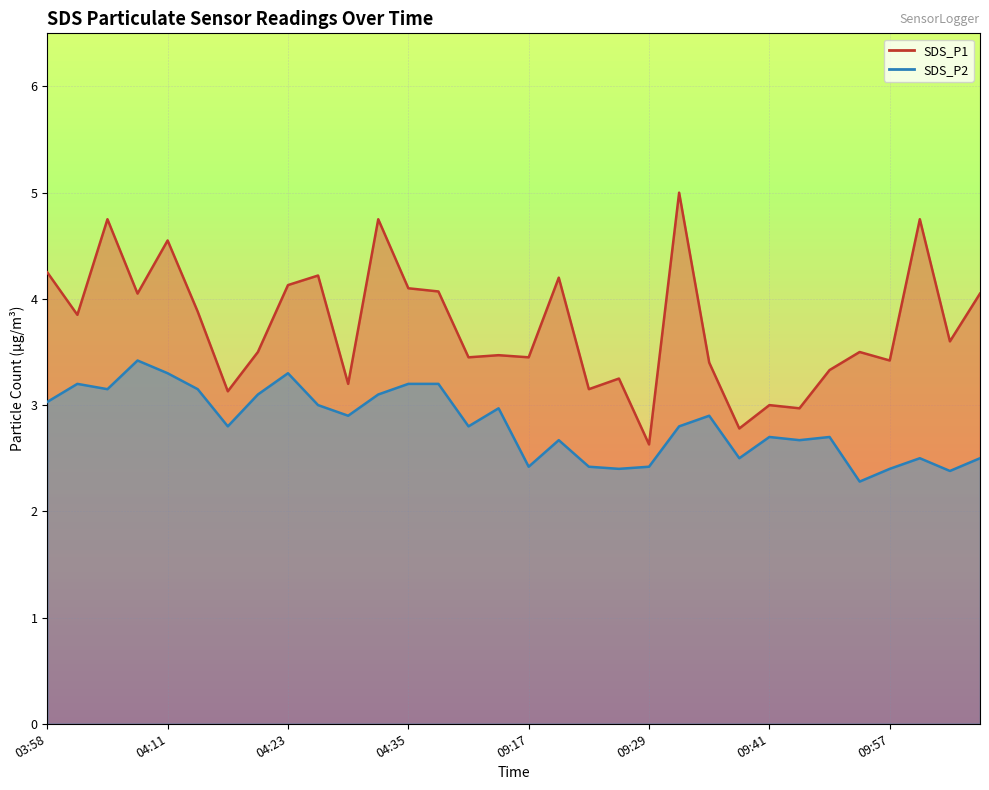

What is the difference between the SDS_P2 line values at 15 and 25?

0.3